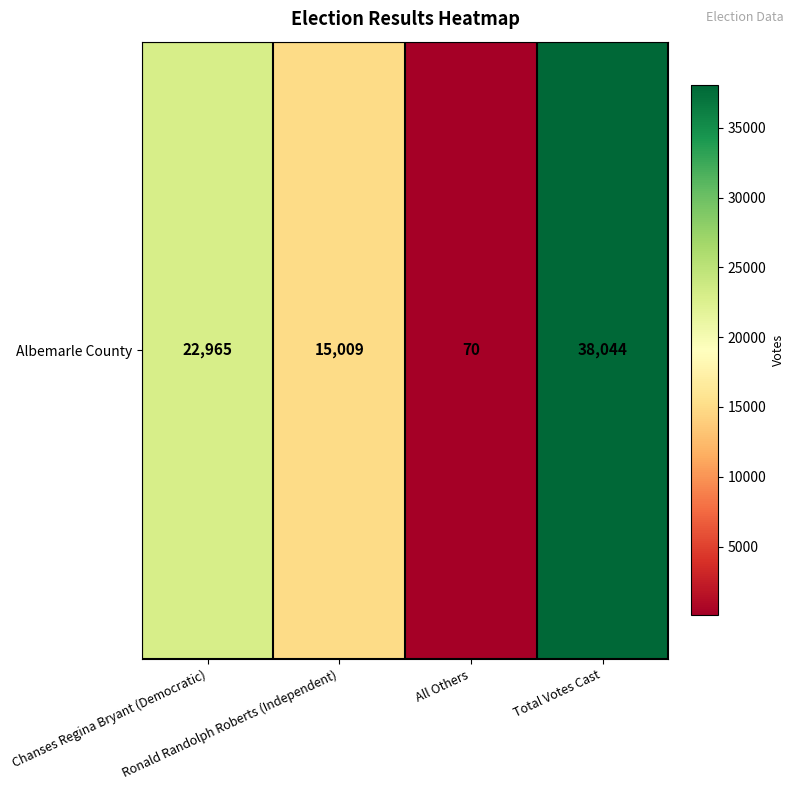

What is the minimum value shown in the chart?

70